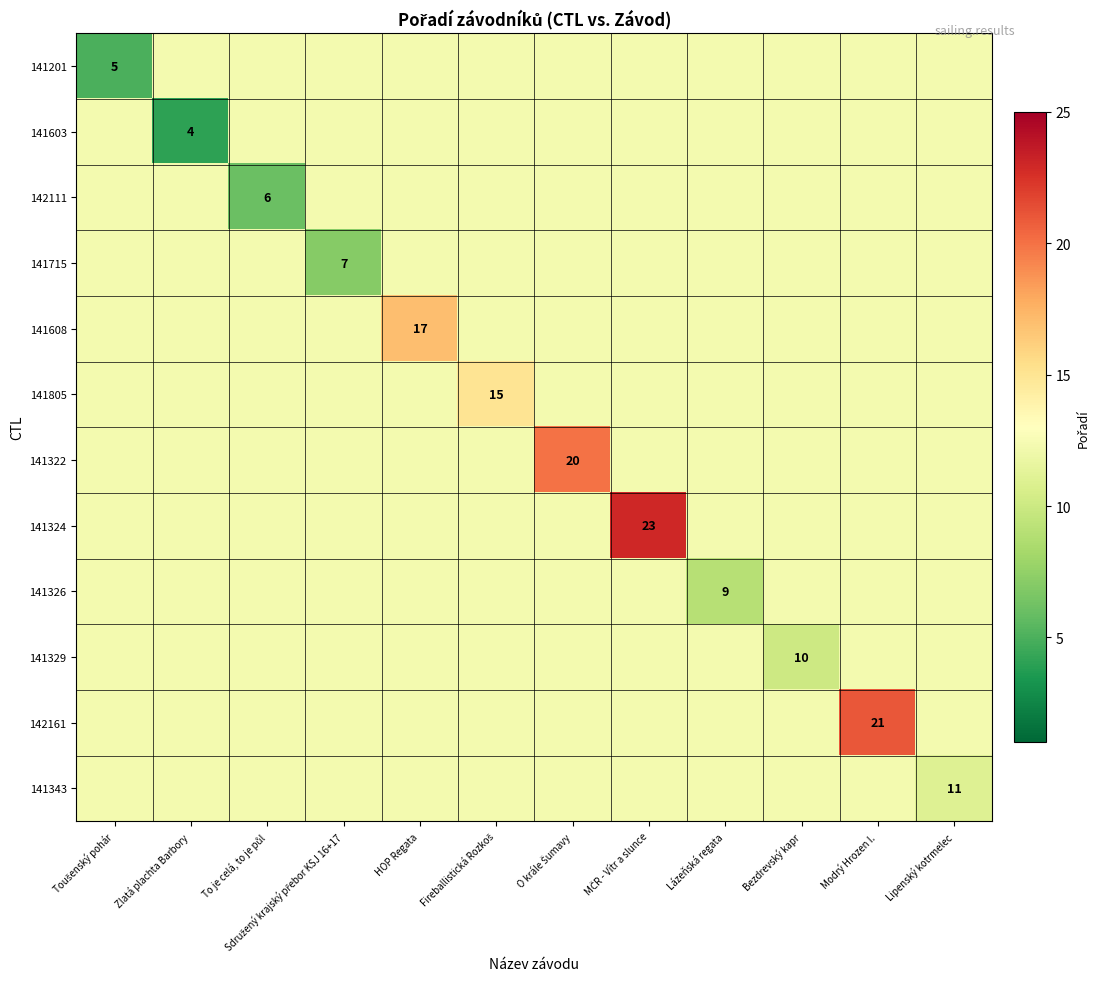

Which category has the lowest value in the 141603 series?

Zlatá plachta Barbory